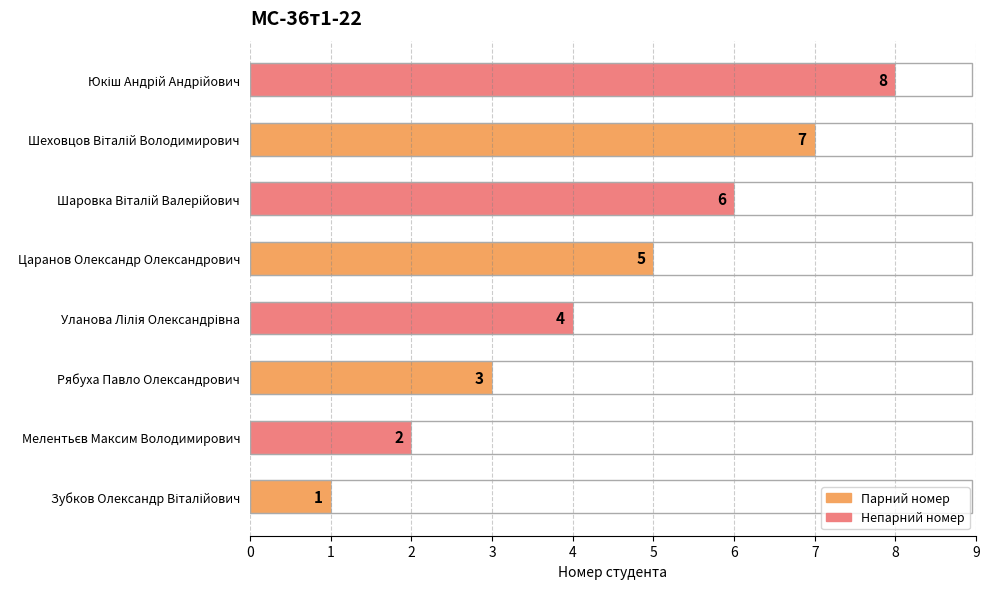

True or false: the data shows 7 at Царанов Олександр Олександрович.

False